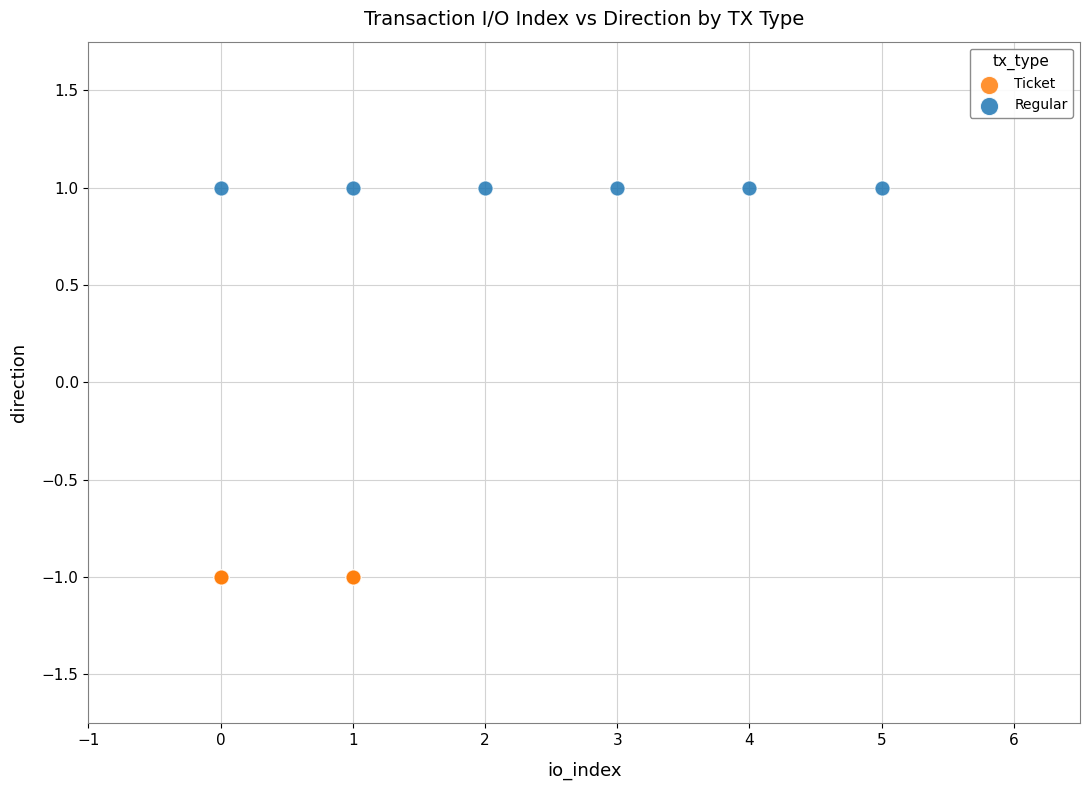

Which series contains the highest Y value?

Regular